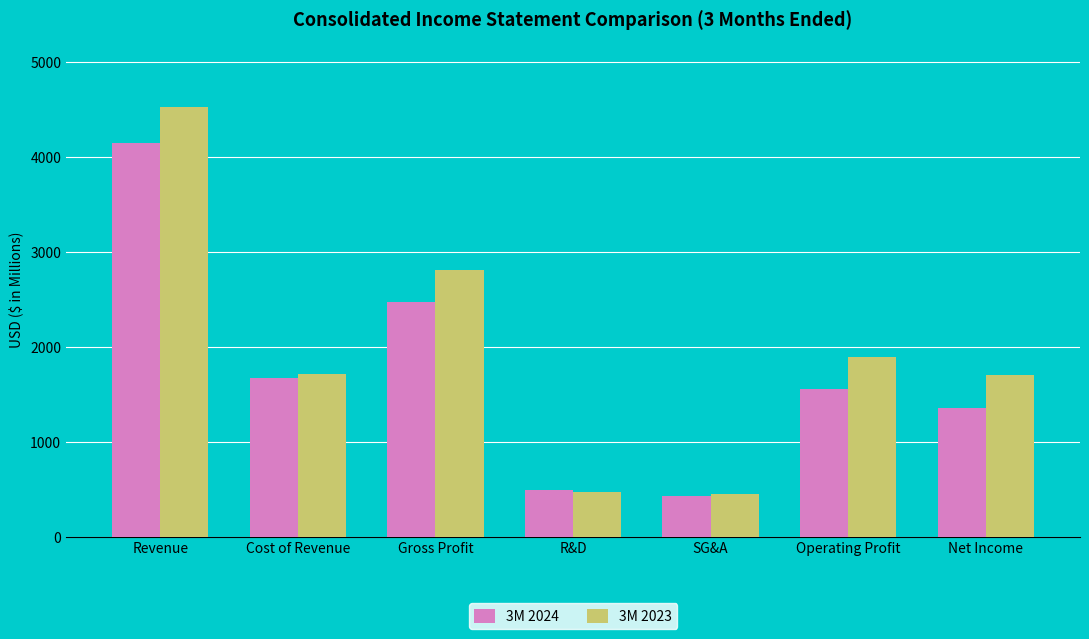

Which category has the highest value in the 3M 2023 series?

Revenue